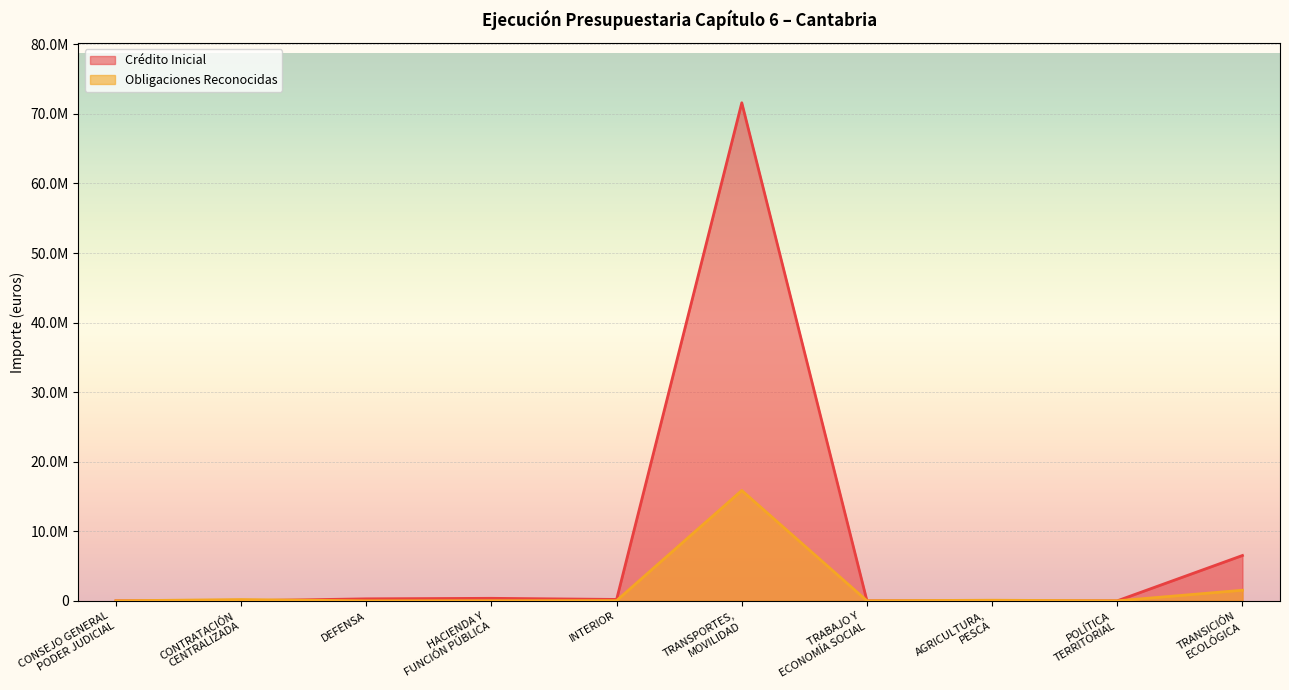

How many interior local peaks does the Obligaciones Reconocidas series have?

3